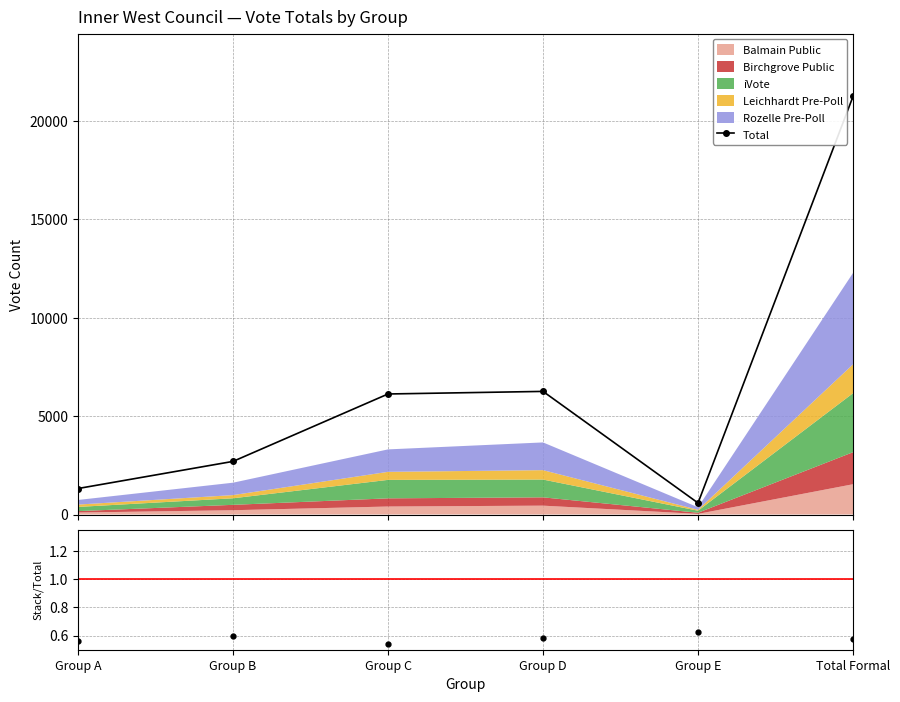

What value does the data have at Total Formal, to the nearest 100?

21200